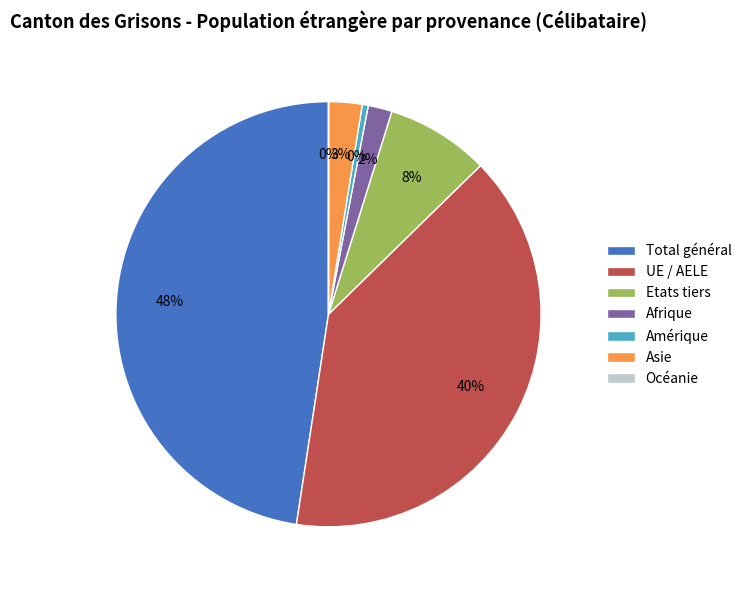

Which category has the biggest portion of the pie?

Total général